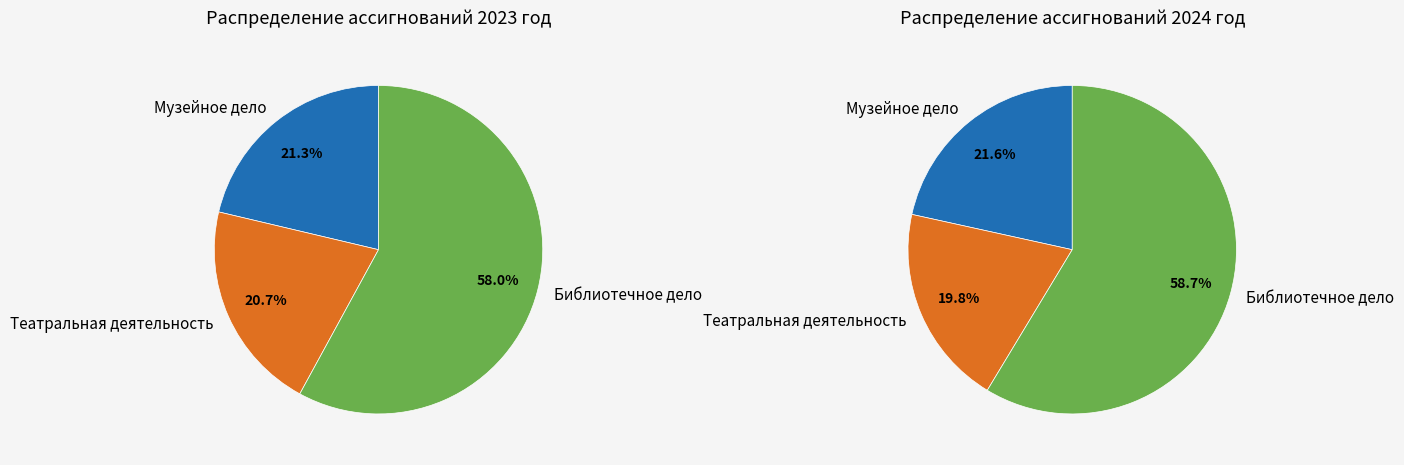

Is it true that Библиографическое is 0% of the pie?

True